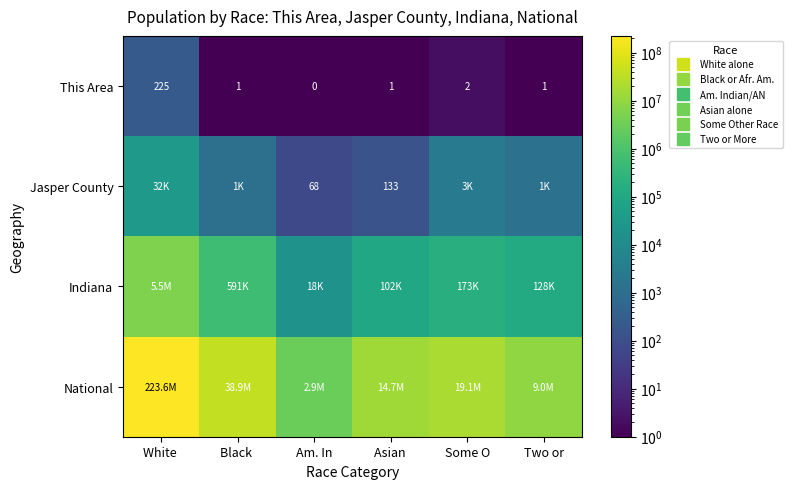

What is the difference between the Indiana values at White and Some O?

5294592.0